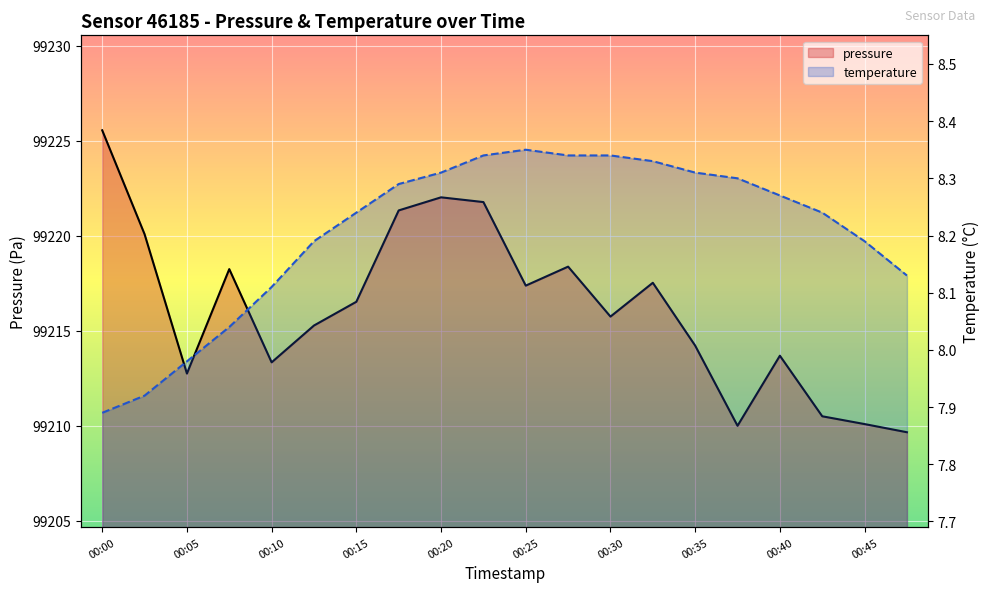

How many lines are shown in the chart?

2